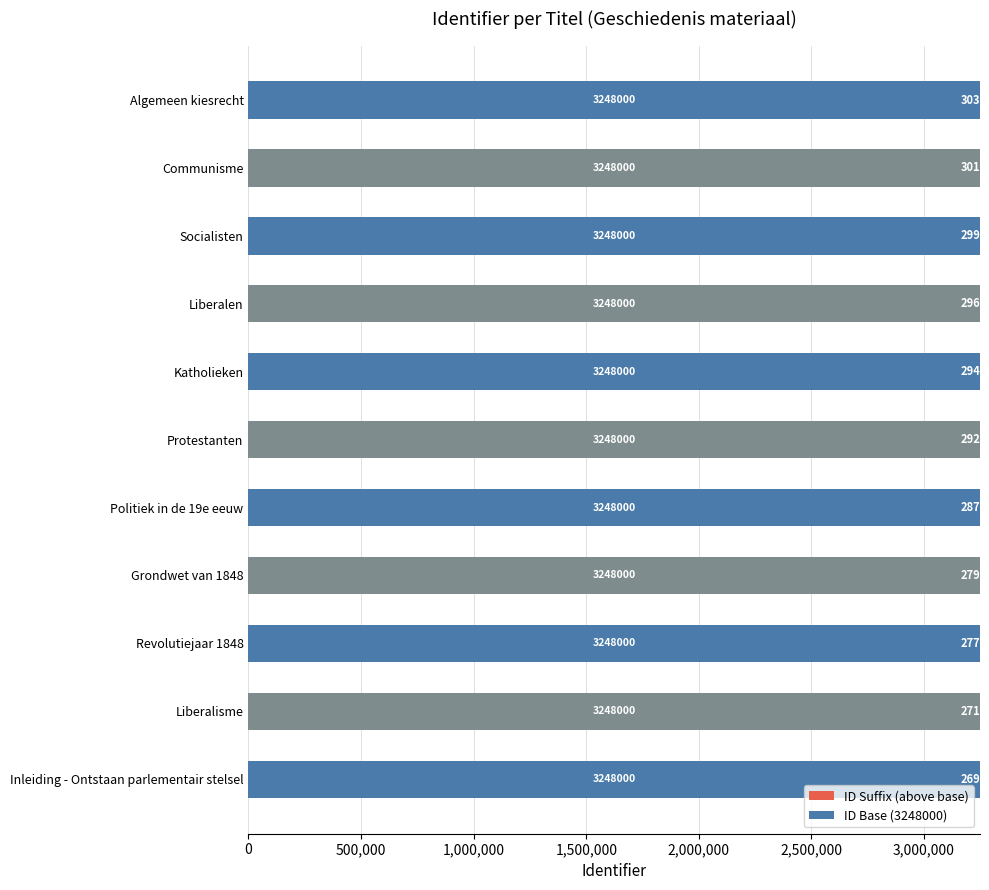

Count the number of data series in this chart.

2